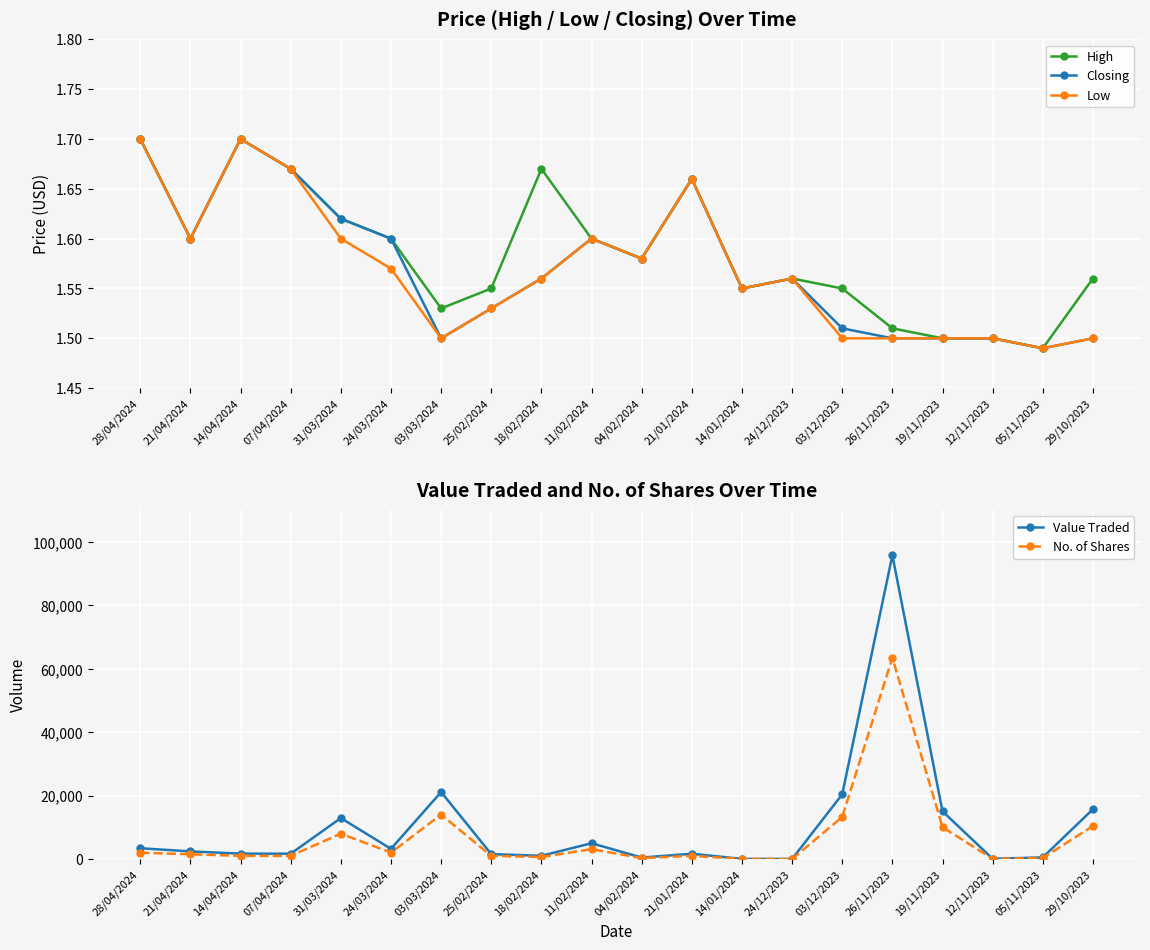

In High, how many points are lower than both neighbors (excluding endpoints)?

5